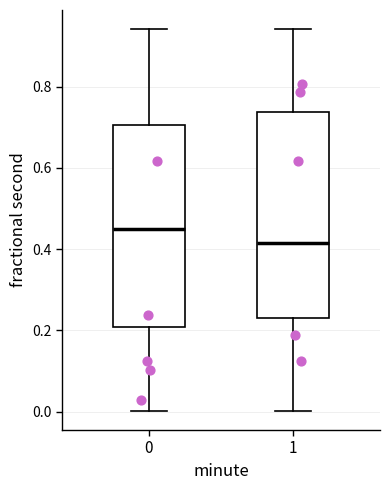

Reading left to right, read every box against the y-axis: the position of its median line, the range the box covers, and the ends of its whiskers. The values are not printed on the chart, so give them approximately, as read against the axis.

0: median 0.46, box 0.20 to 0.70, whiskers 0.00 to 0.94
1: median 0.42, box 0.24 to 0.74, whiskers 0.00 to 0.94